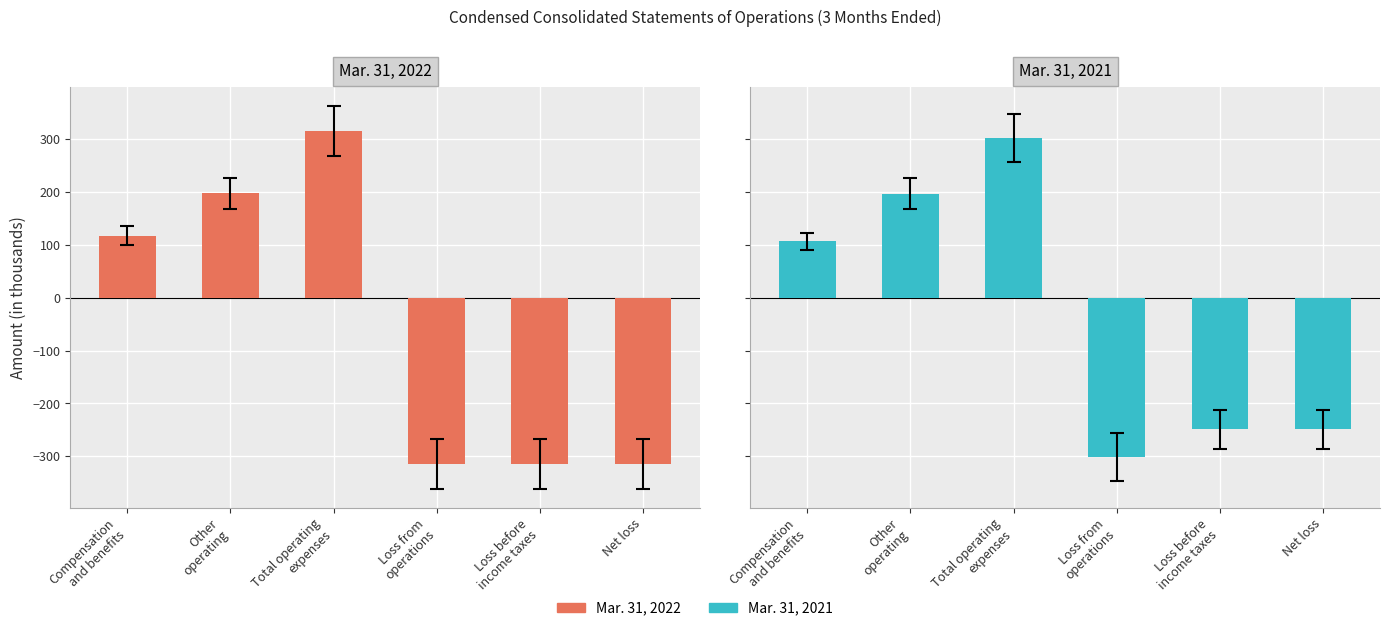

The Mar. 31, 2022 series shows -100 at Loss from
operations. True or false?

False